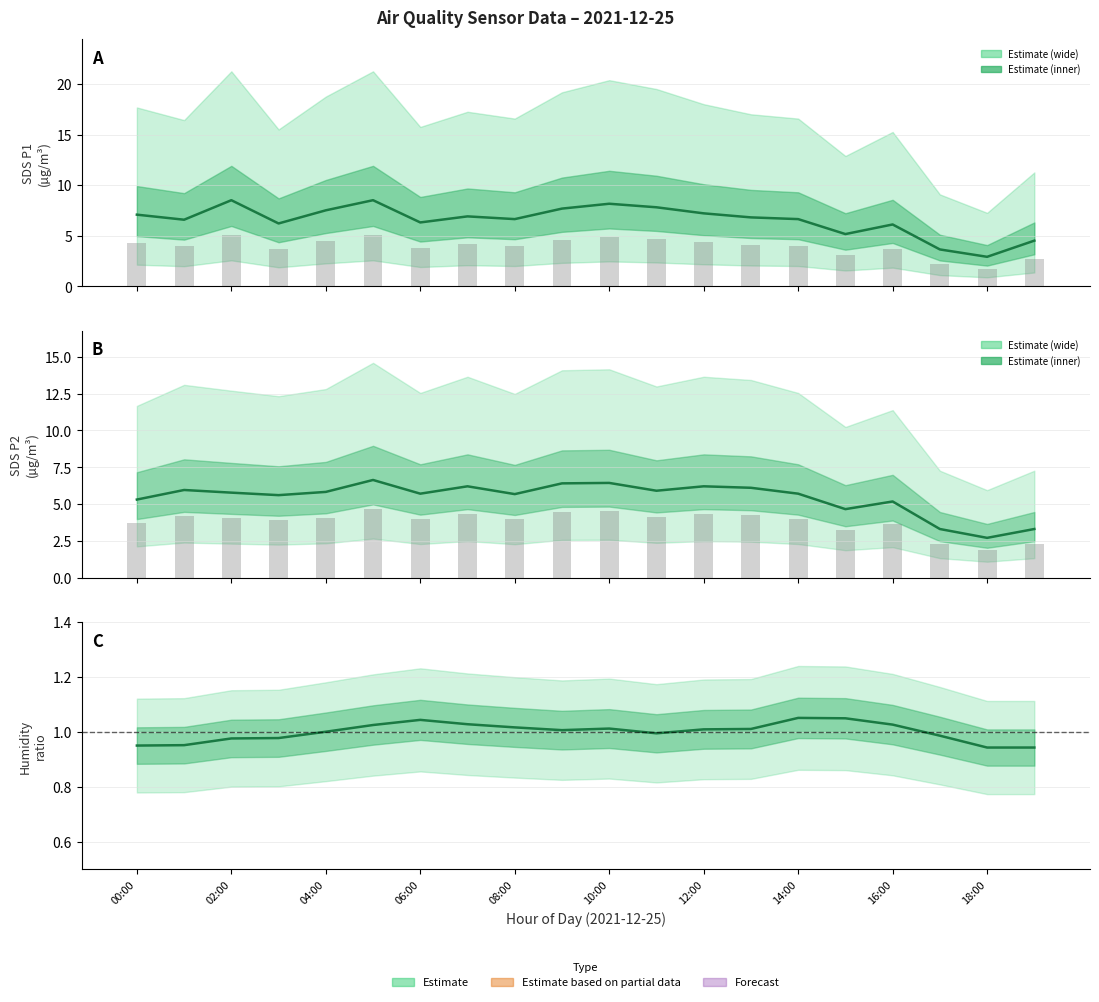

Reading right to left, transcribe all the data shown in this chart.

SDS_P1 estimate: 4.5	2.9	3.6	6.1	5.2	6.6	6.8	7.2	7.8	8.2	7.7	6.6	6.9	6.3	8.5	7.5	6.2	8.5	6.6	7.1
SDS_P2 estimate: 3.3	2.7	3.3	5.2	4.7	5.7	6.1	6.2	5.9	6.4	6.4	5.7	6.2	5.7	6.6	5.8	5.6	5.8	6.0	5.3
Humidity ratio: 0.9	0.9	1.0	1.0	1.0	1.1	1.0	1.0	1.0	1.0	1.0	1.0	1.0	1.0	1.0	1.0	1.0	1.0	1.0	1.0